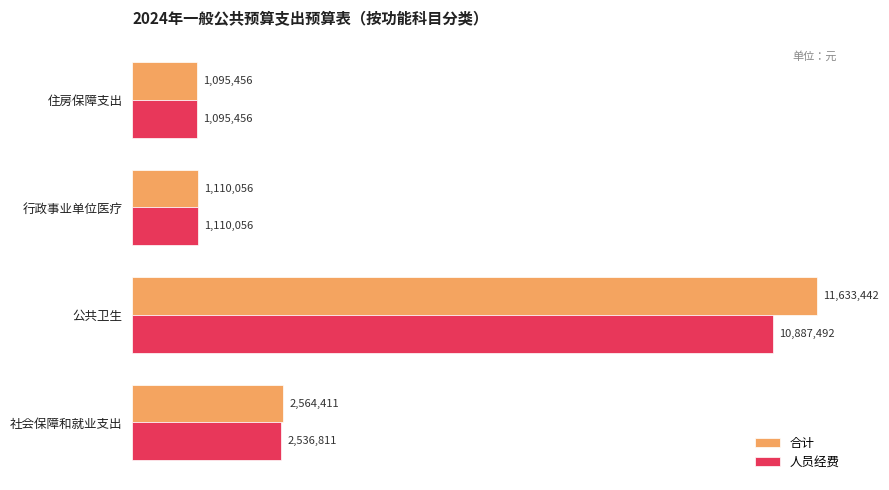

Rank the series by their average value, from lowest to highest.

人员经费, 合计